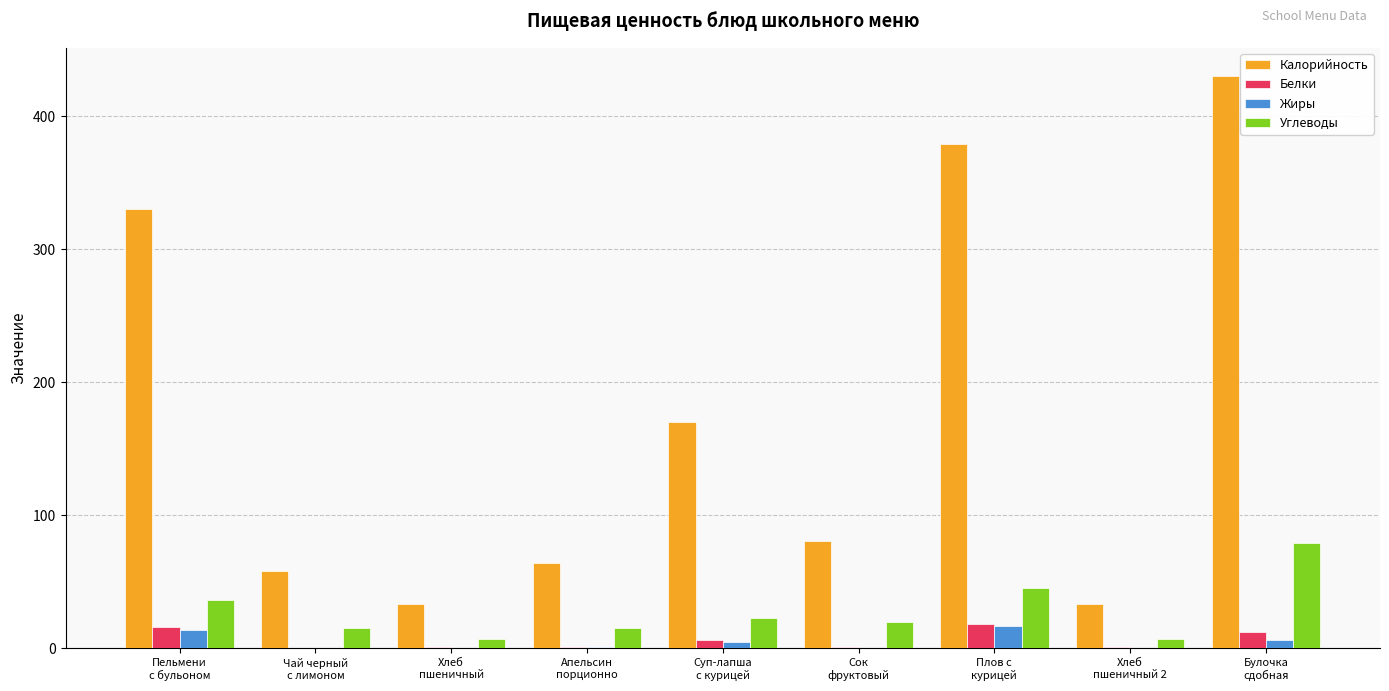

What is the maximum value shown in the chart?

430.0